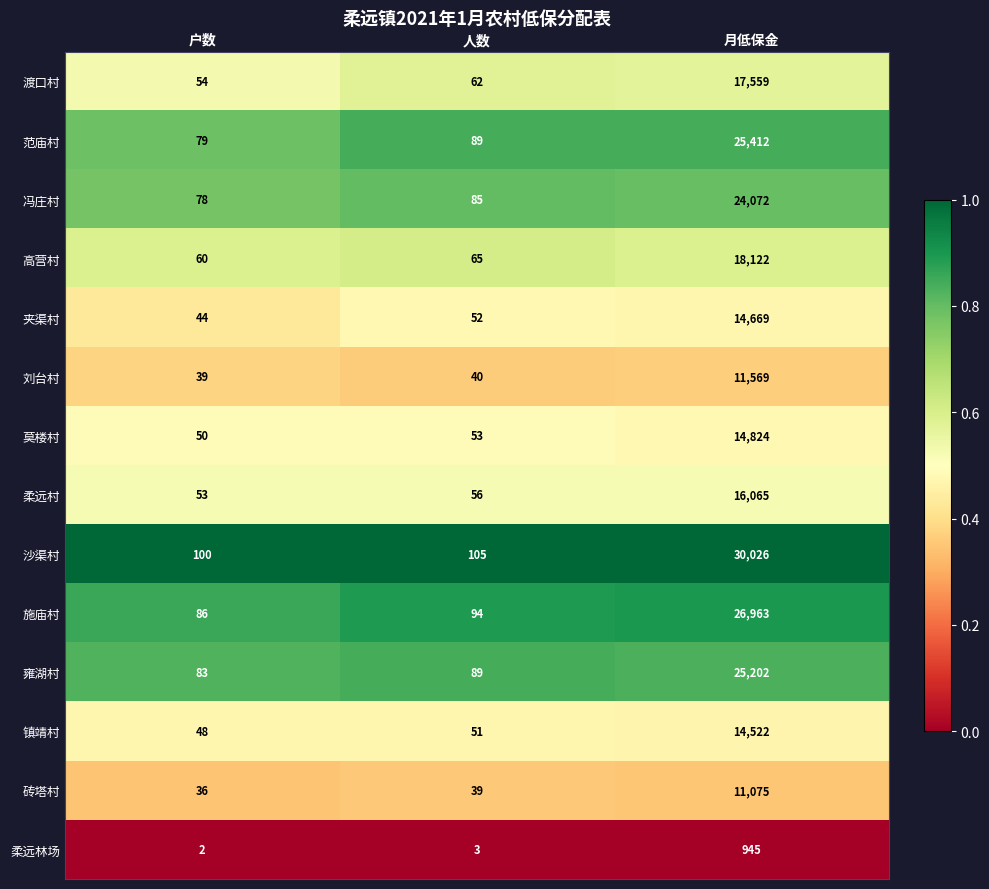

The value of 高营村 at 户数 is 79. True or false?

False